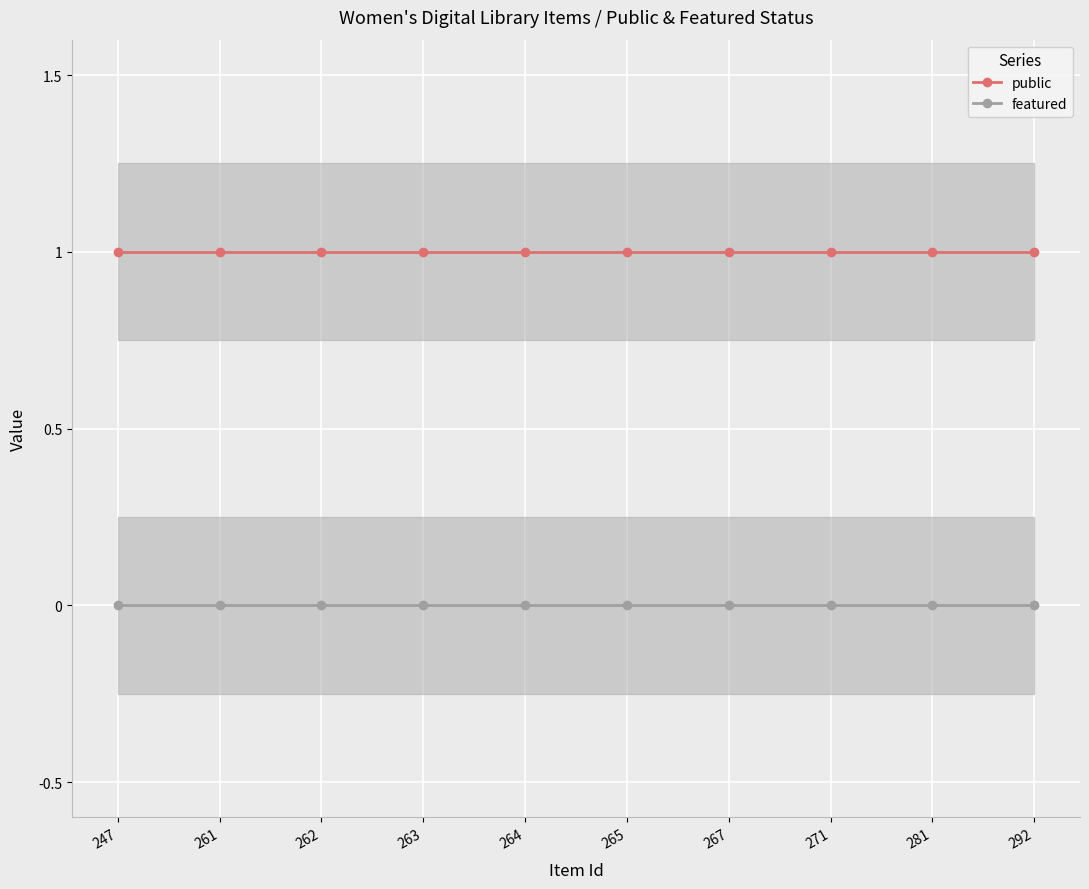

Reading left to right, list all the values displayed in this chart.

public: 247=1	261=1	262=1	263=1	264=1	265=1	267=1	271=1	281=1	292=1
featured: 247=0	261=0	262=0	263=0	264=0	265=0	267=0	271=0	281=0	292=0